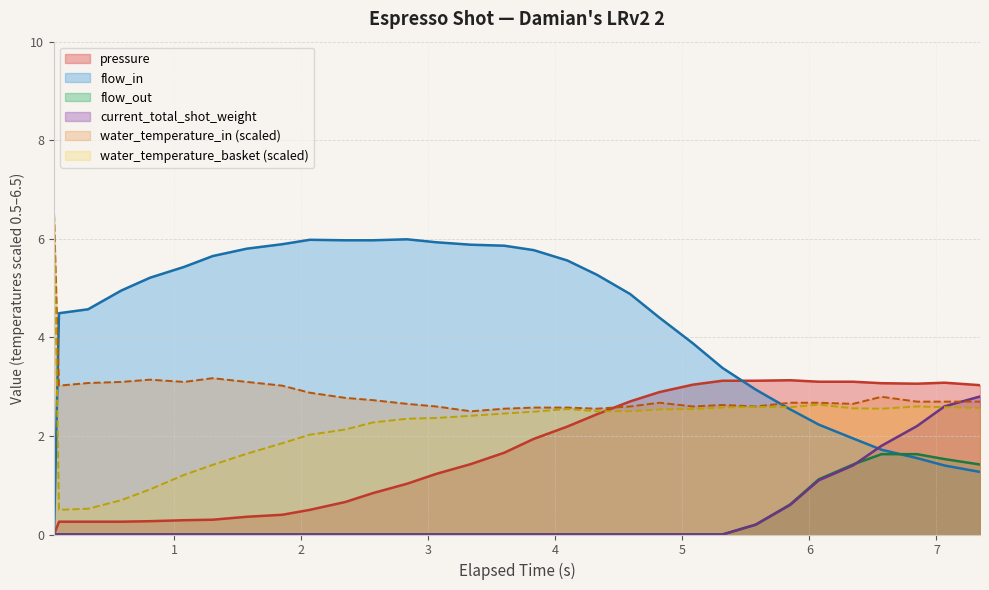

Which series has the largest total across all categories?

flow_in